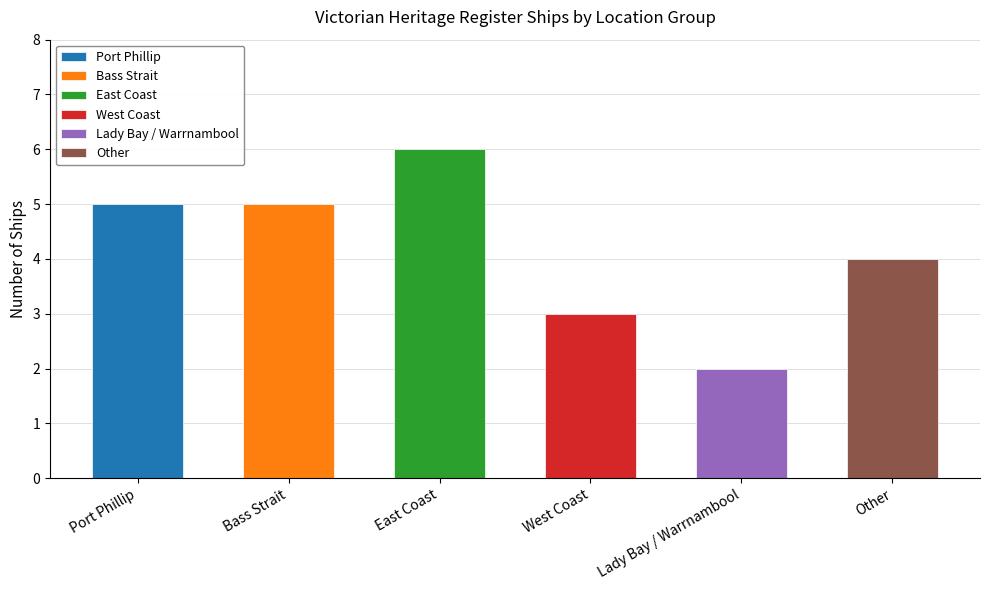

Count the number of values greater than 5.

1